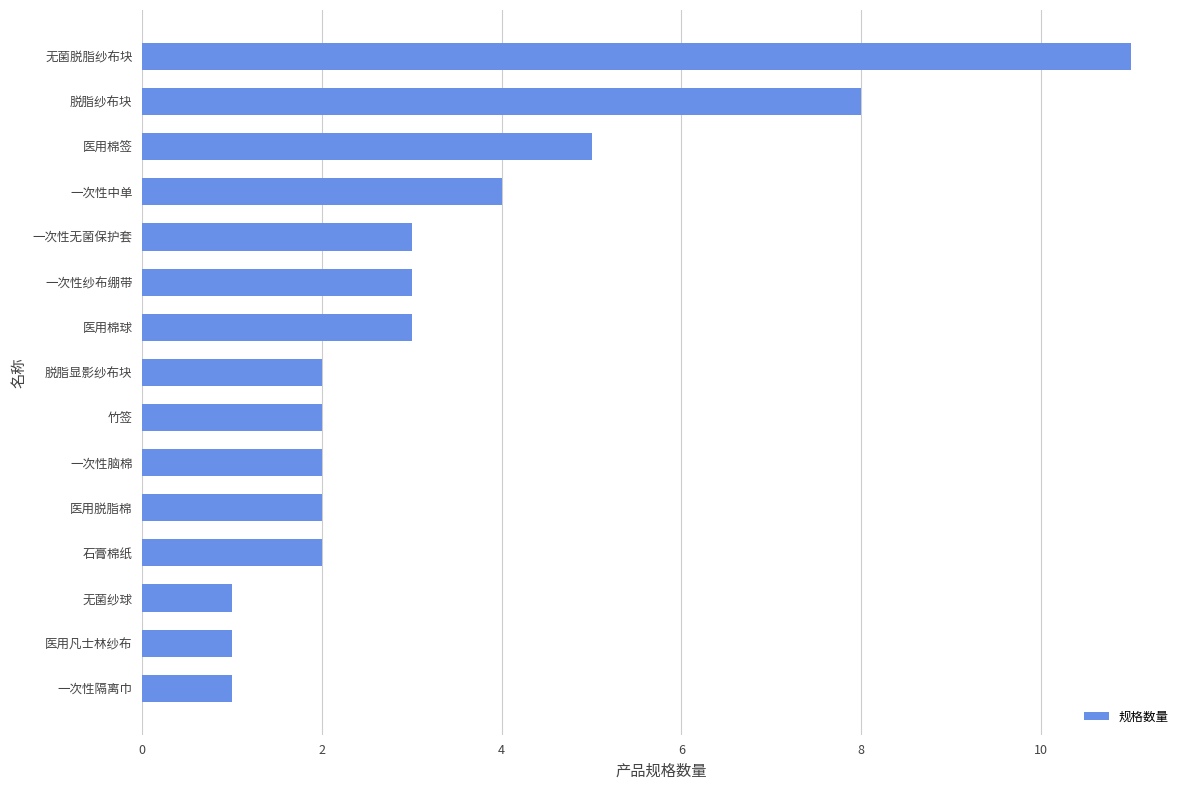

What is the label of the 11th bar from the top?

医用脱脂棉